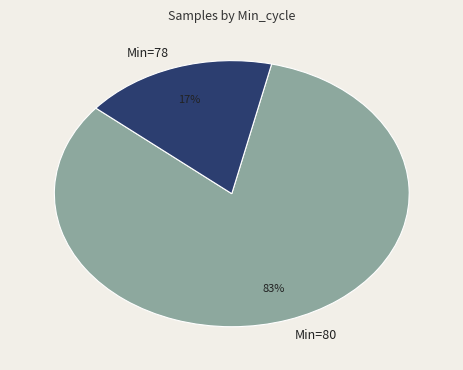

Between Min=80 and Min=78, which is larger?

Min=80